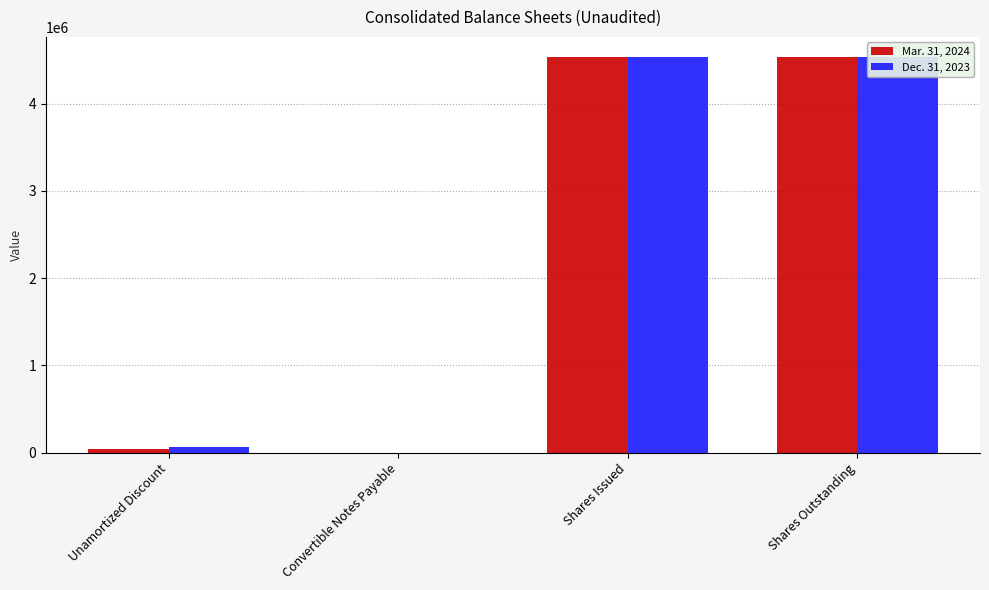

Between Convertible Notes Payable and Shares Issued, which series saw the biggest shift?

Mar. 31, 2024